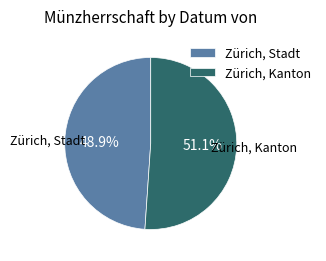

Is it true that Zürich, Stadt is 41% of the pie?

False